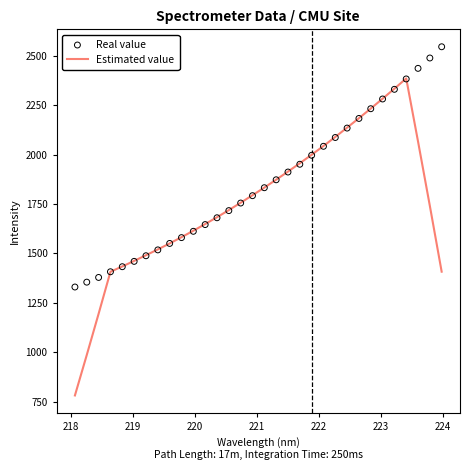

Which series reaches the maximum Y coordinate?

Real value